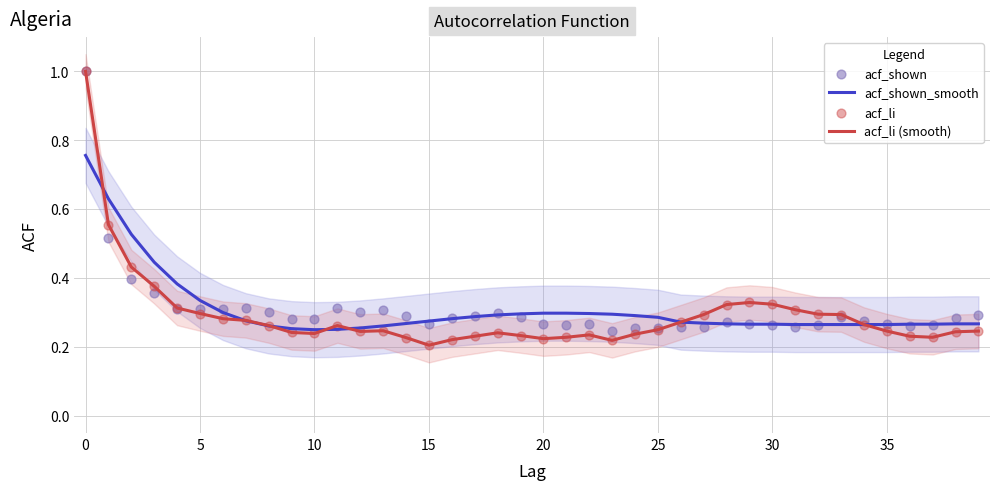

Which series contains the lowest Y value?

acf_li (smooth)